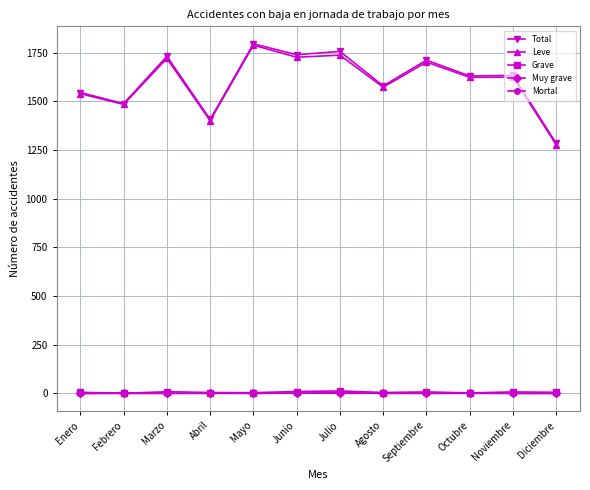

What position from the left is Septiembre?

9